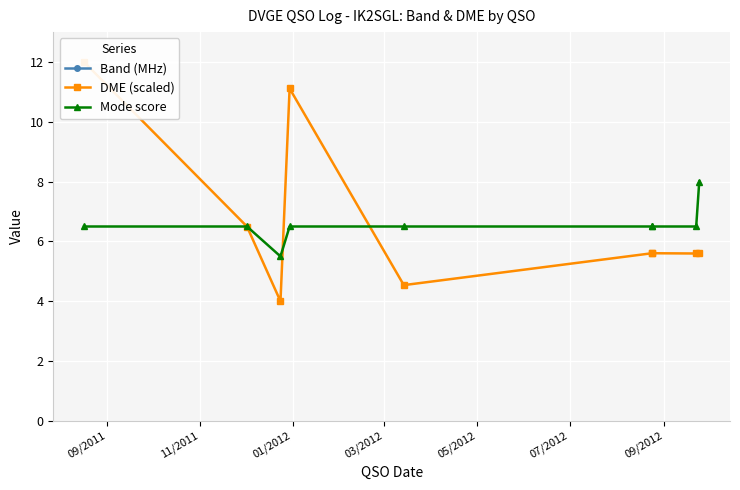

What is the average value of the Mode score series?

6.6